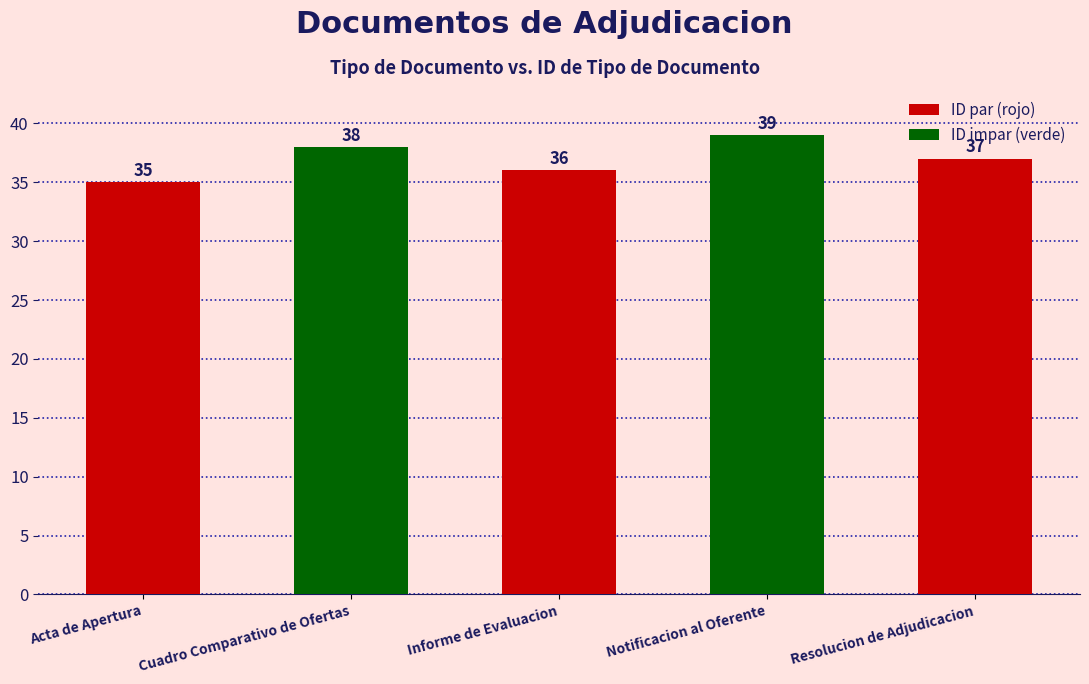

Read the value at Cuadro Comparativo de Ofertas.

38